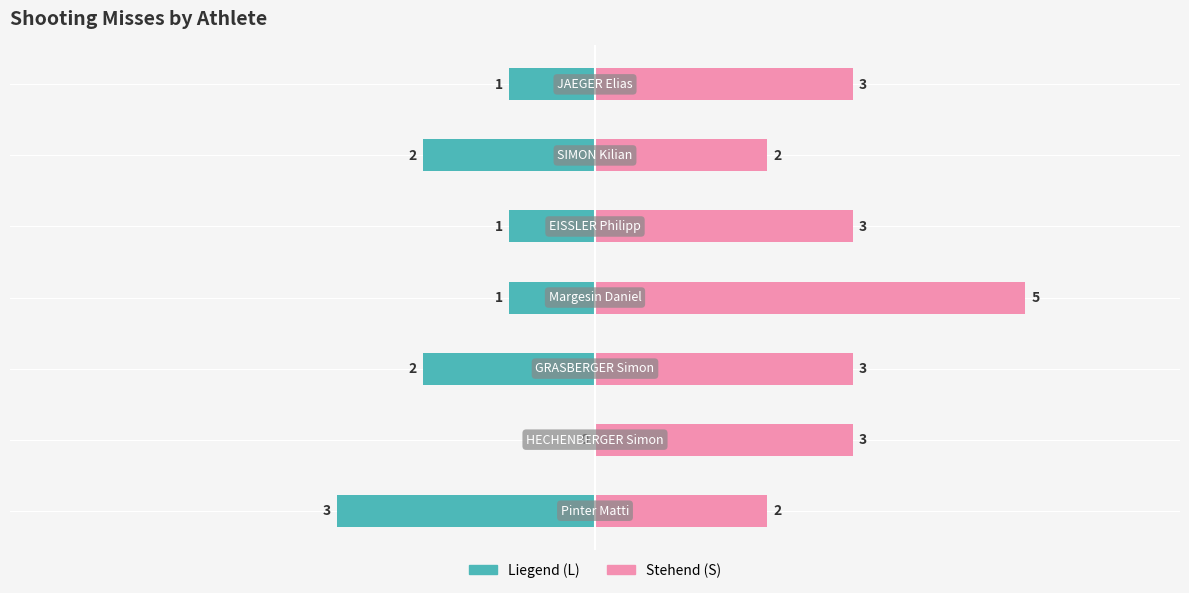

What is the difference between the highest and lowest values at 6?

4